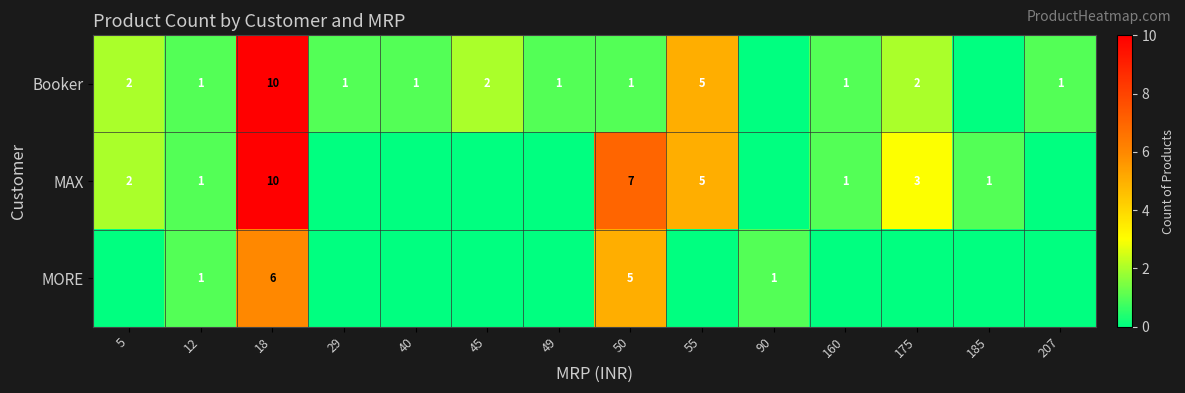

What is the total value across all series at 160?

2